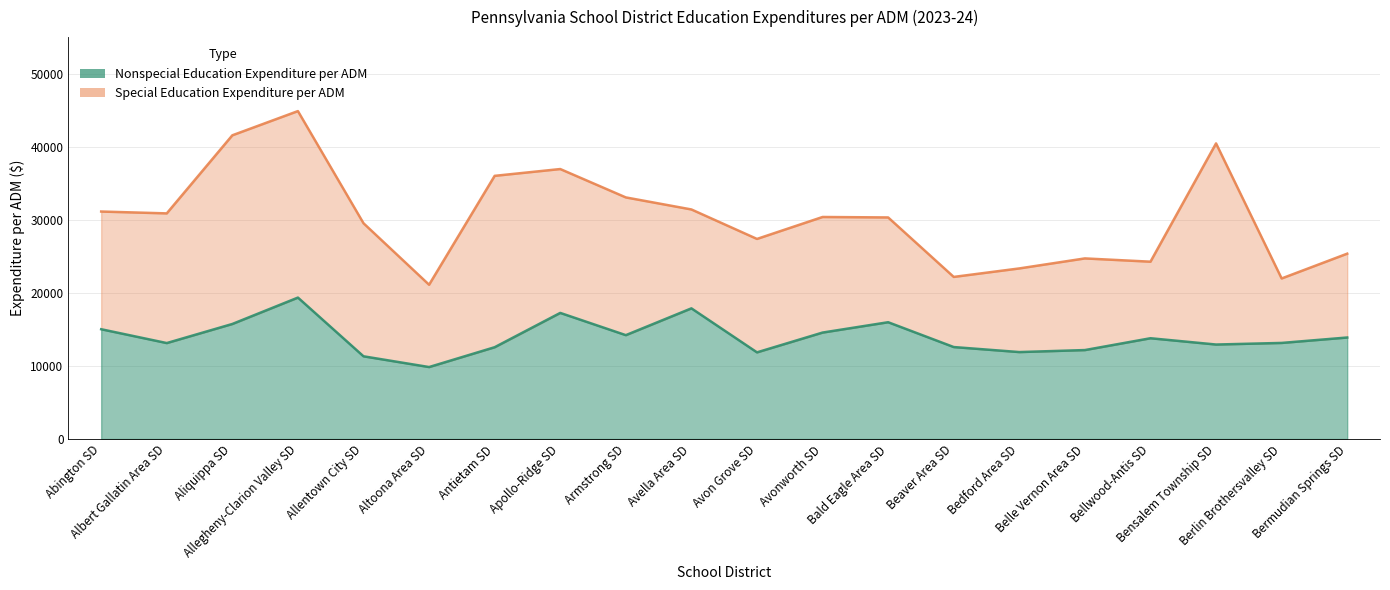

What is the total value across all series at Avonworth SD?

44949.0